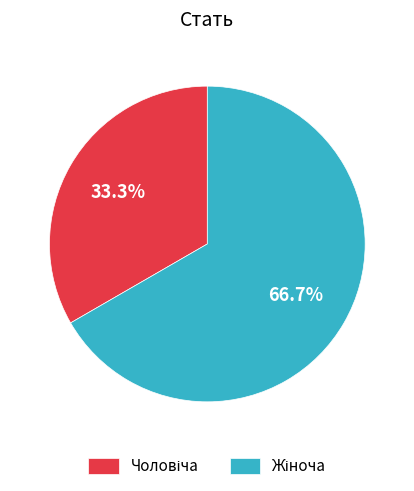

Does any single category account for the majority?

Yes